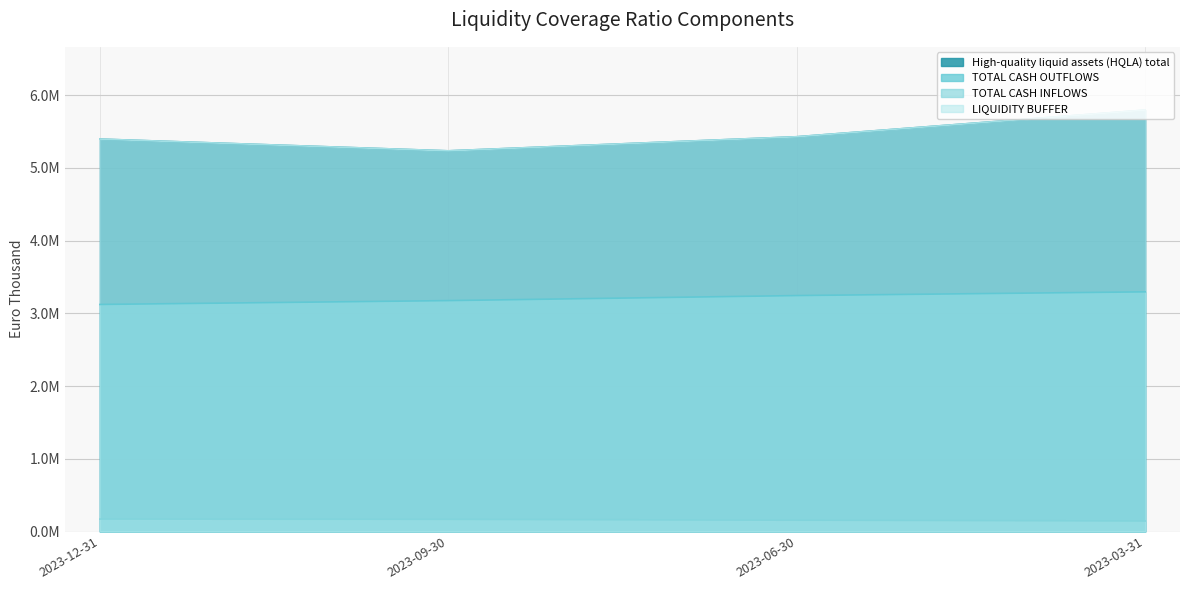

True or false: TOTAL CASH OUTFLOWS and High-quality liquid assets (HQLA) total intersect in this chart.

False